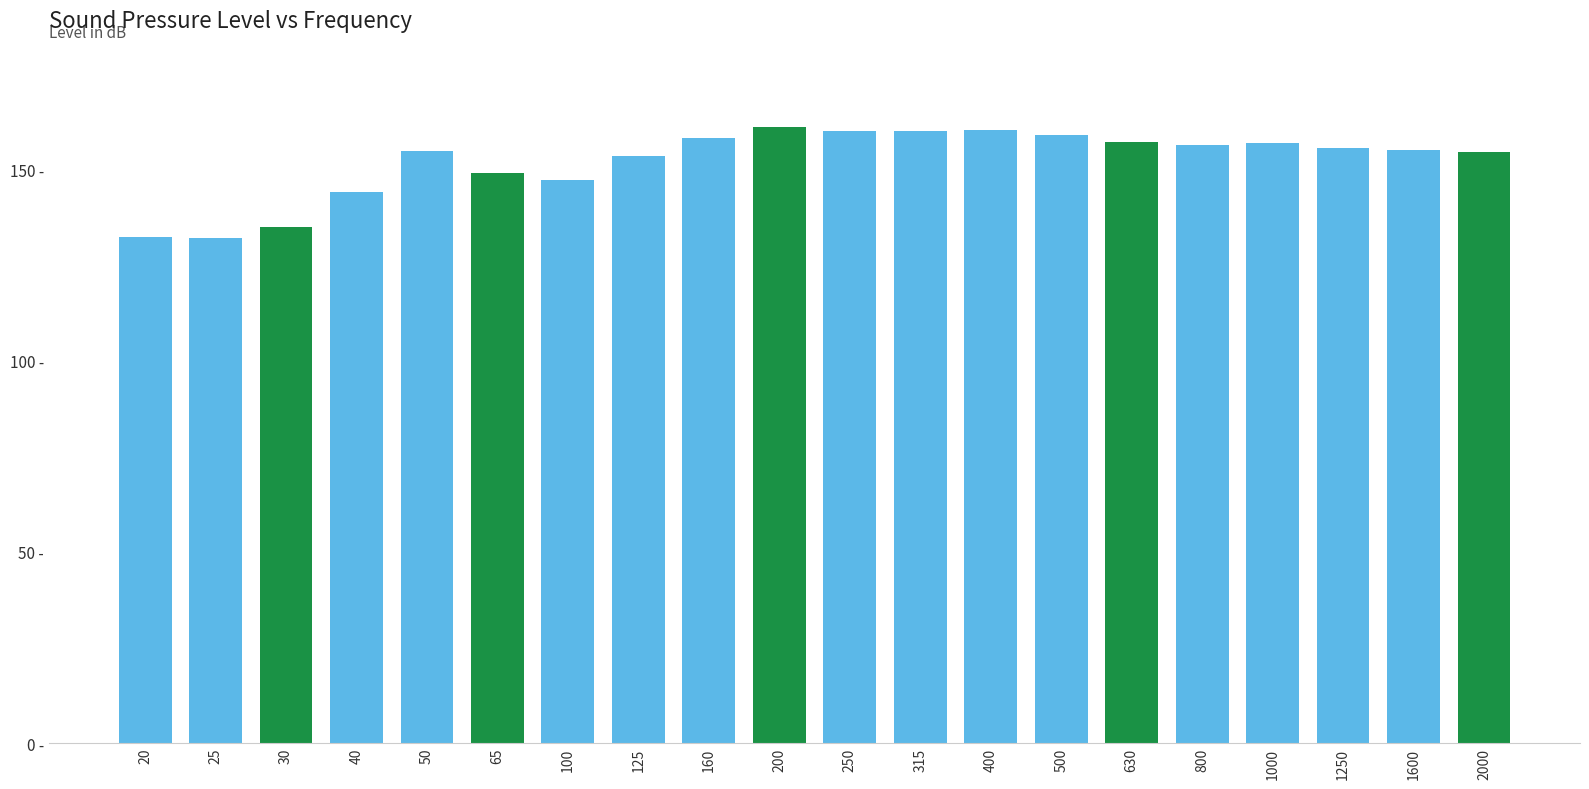

Are the bars horizontal?

No